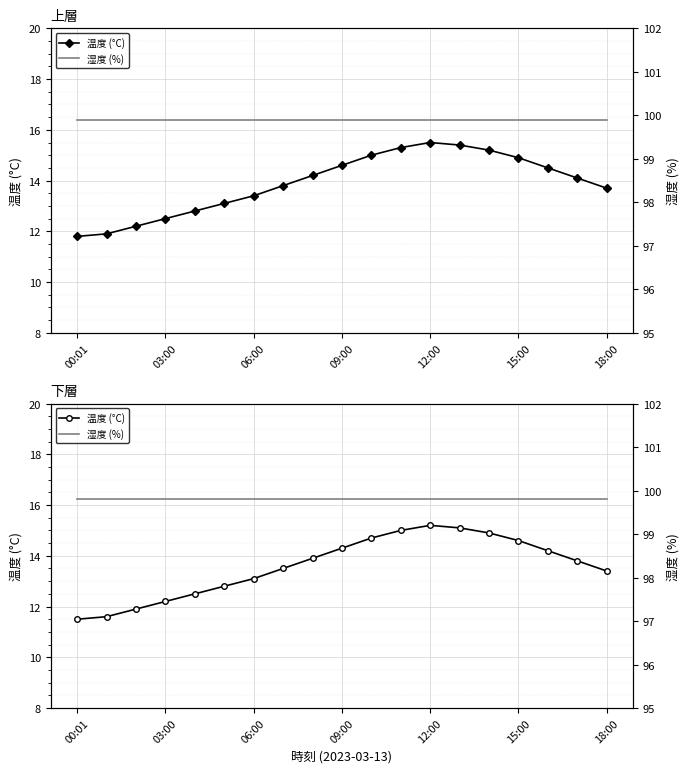

What is the average value of the 湿度 (%) series?

99.8